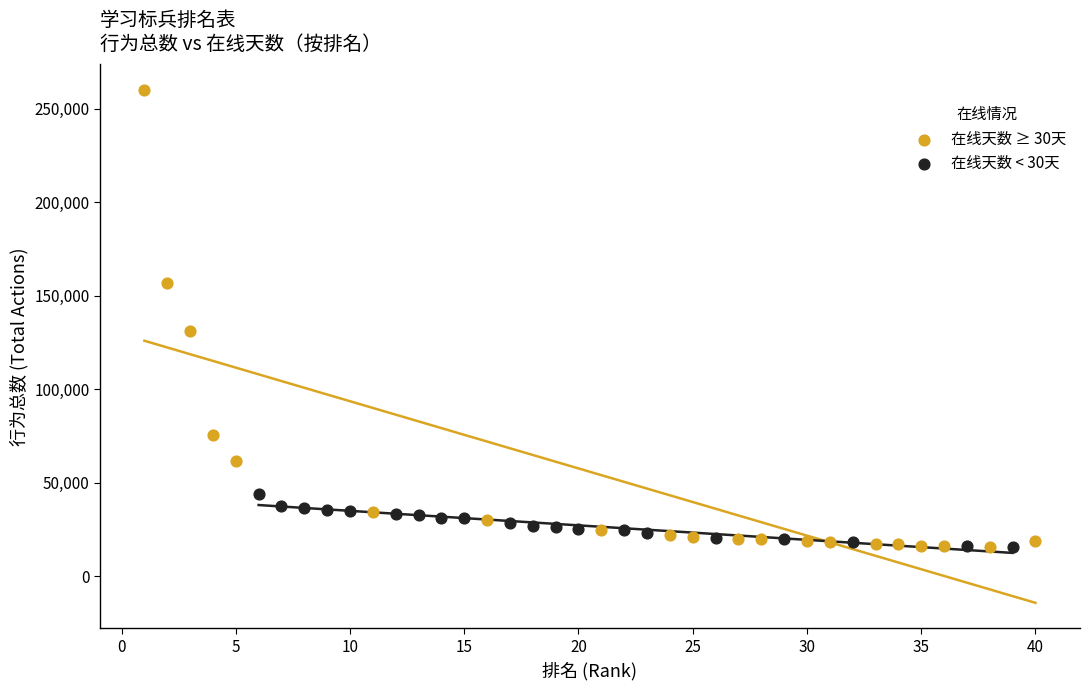

Which series has the largest Y range (max minus min)?

在线天数 ≥ 30天